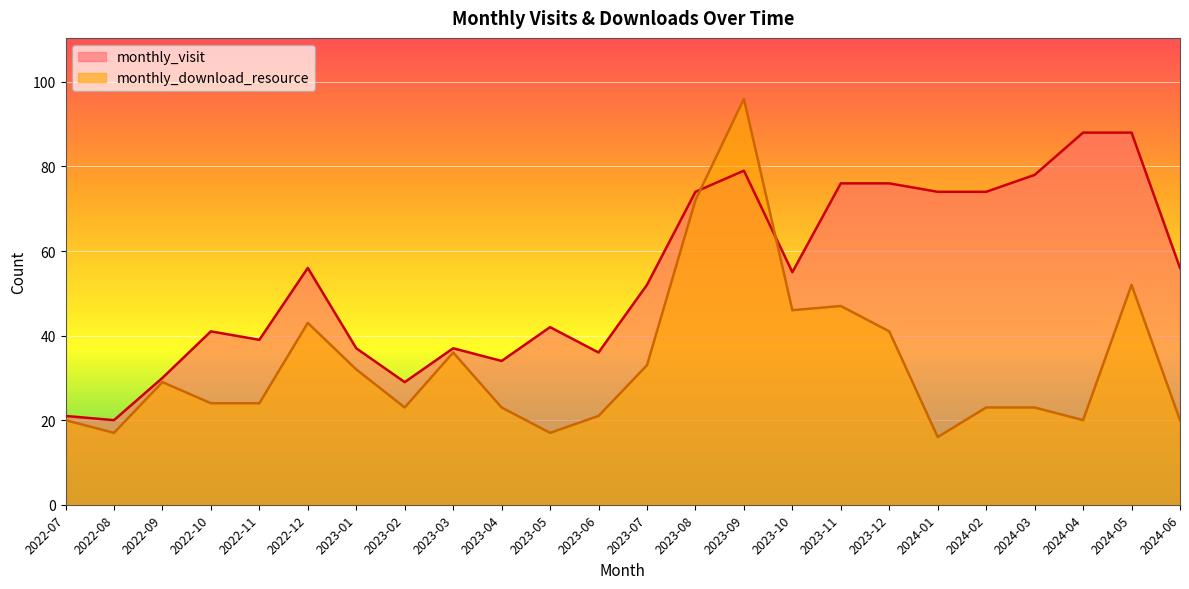

What is the average value of the monthly_download_resource series?

33